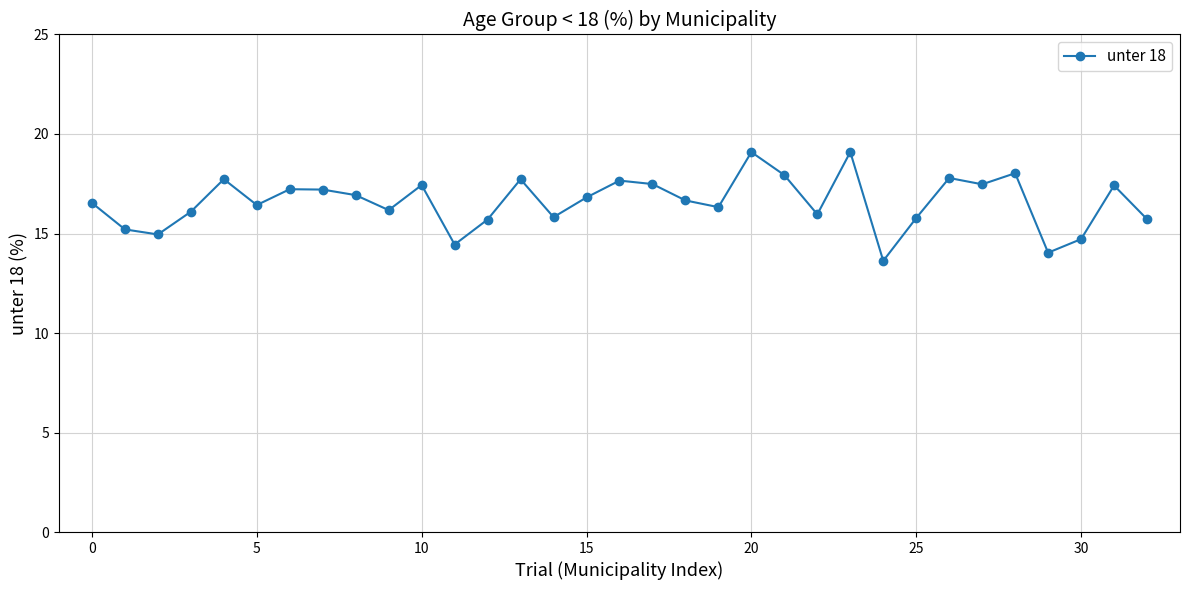

What is the greatest value displayed?

19.1